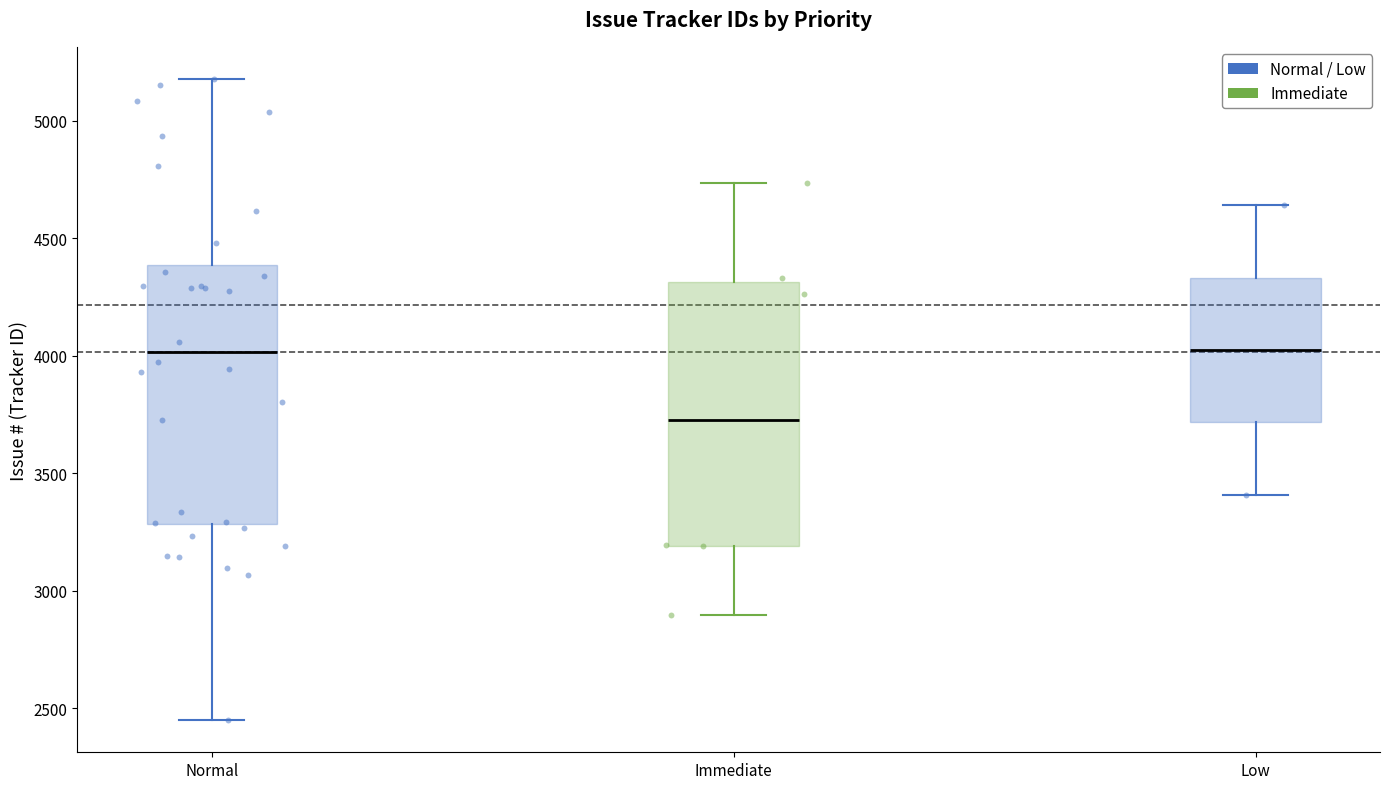

Which box's median line is the lowest?

Immediate